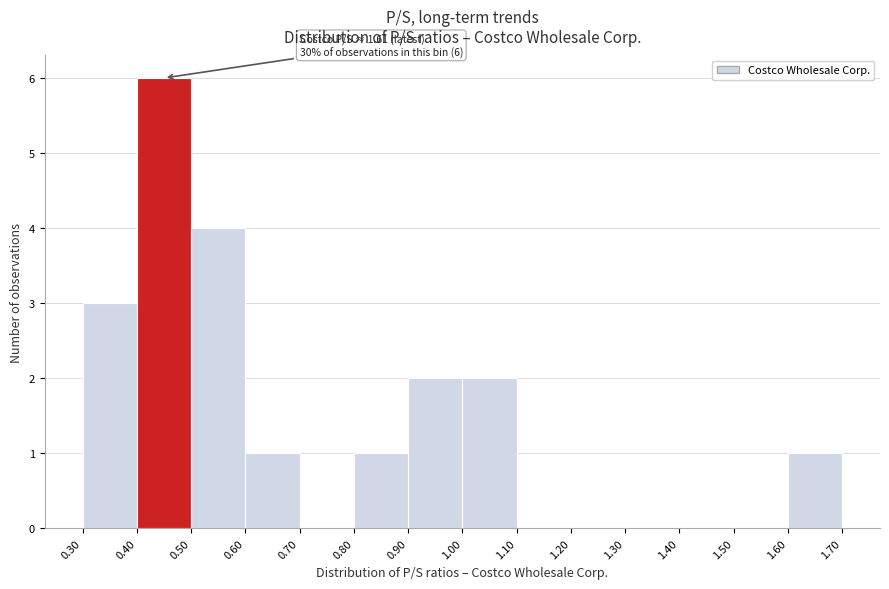

Over which range of the x-axis is the bar tallest?

0.40 to 0.50